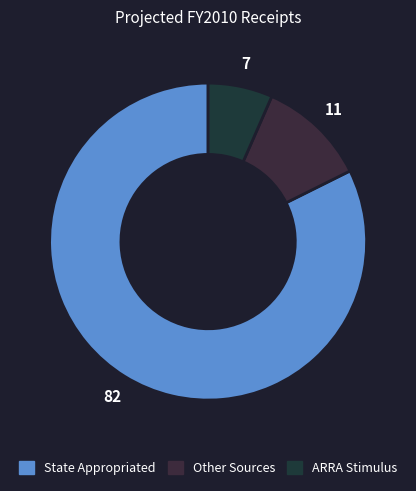

How many segments does this pie chart have?

3